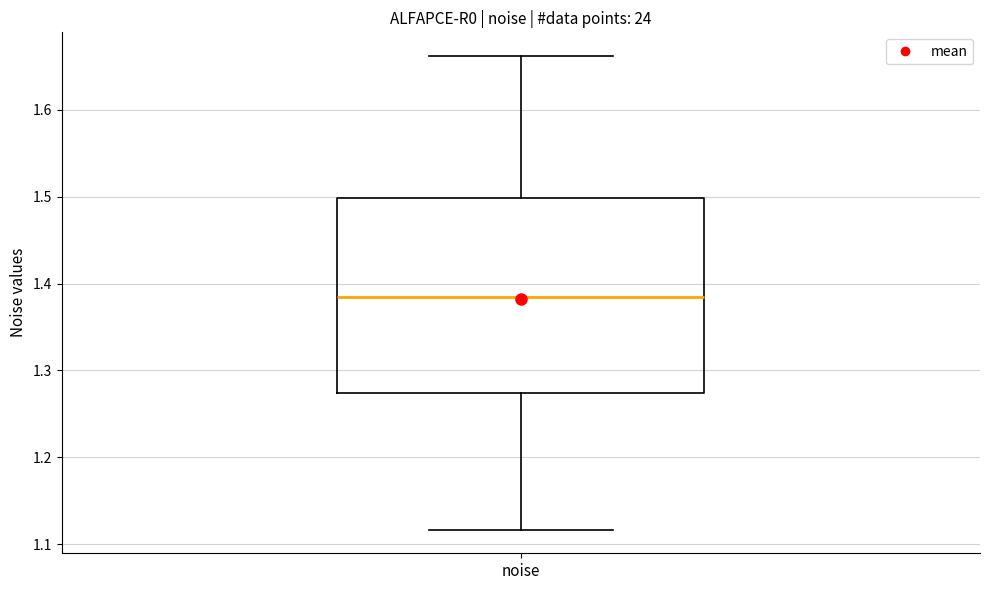

Where does the upper whisker of the box for noise end on the y-axis? The values are not printed on the chart, so give them approximately, as read against the axis.

1.66